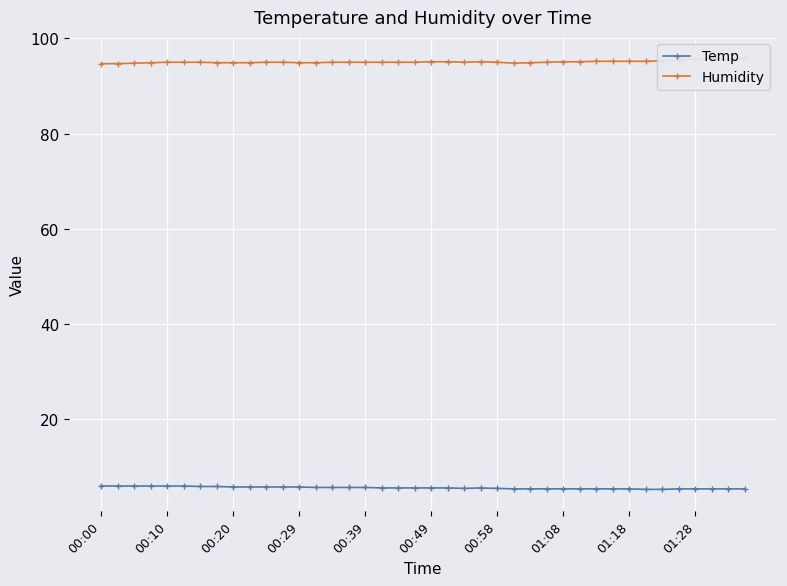

How many interior local valleys does the Humidity series have?

2